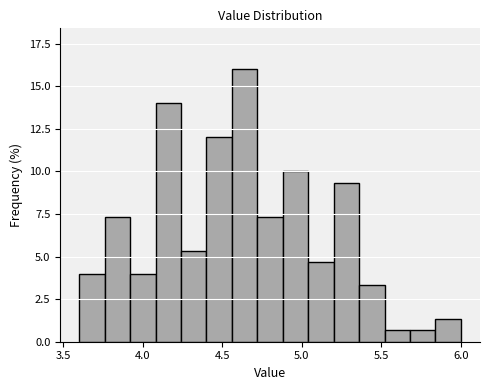

Read against the x-axis, roughly where is the centre of the tallest bar?

4.65